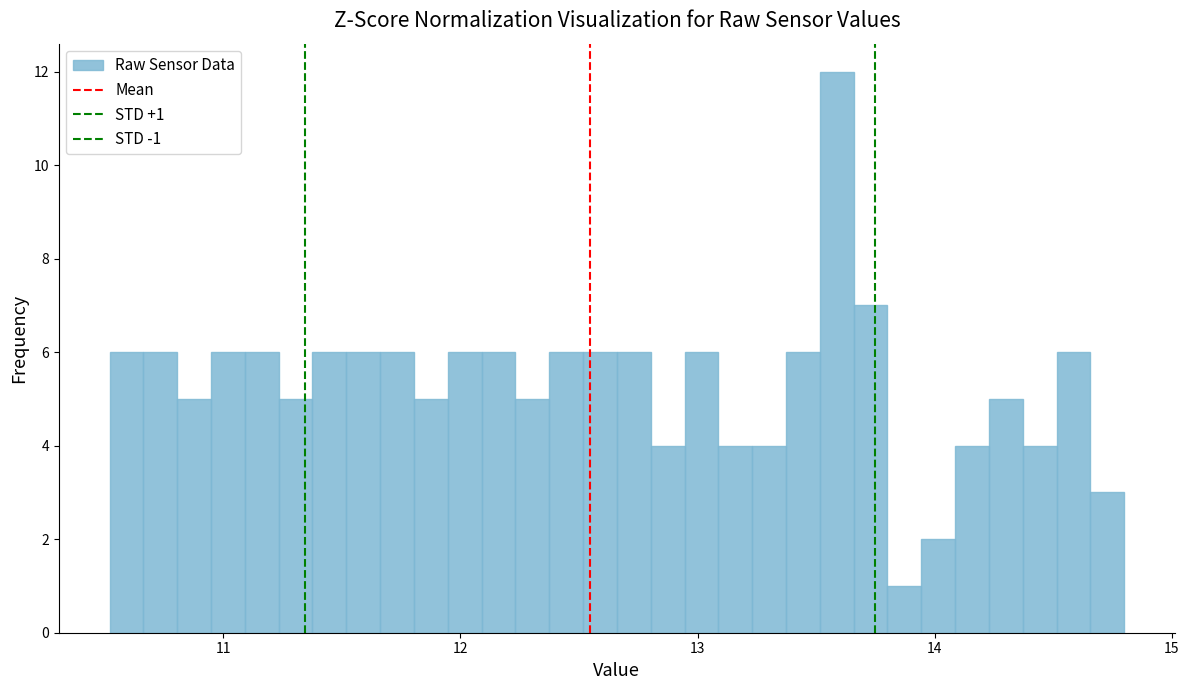

Read against the x-axis, roughly where is the centre of the tallest bar?

13.6